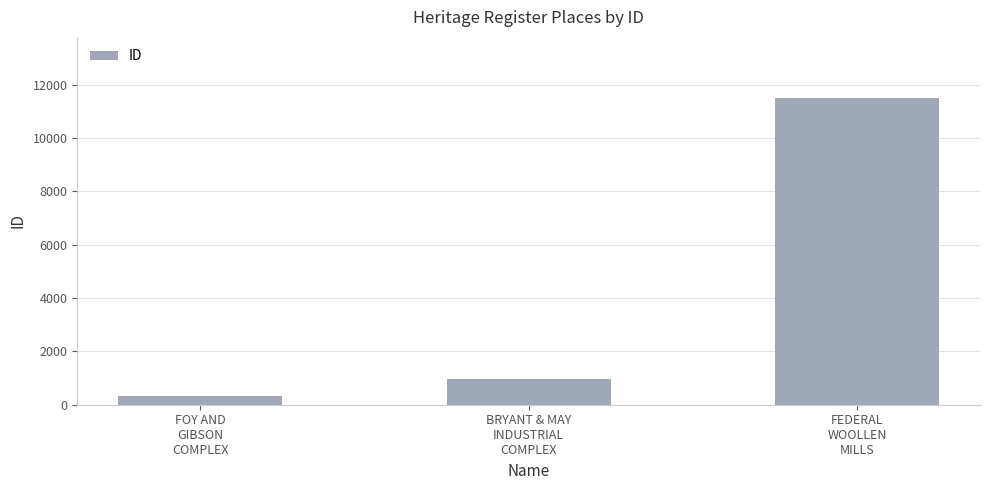

Reading right to left, transcribe all the data shown in this chart.

11489	975	314